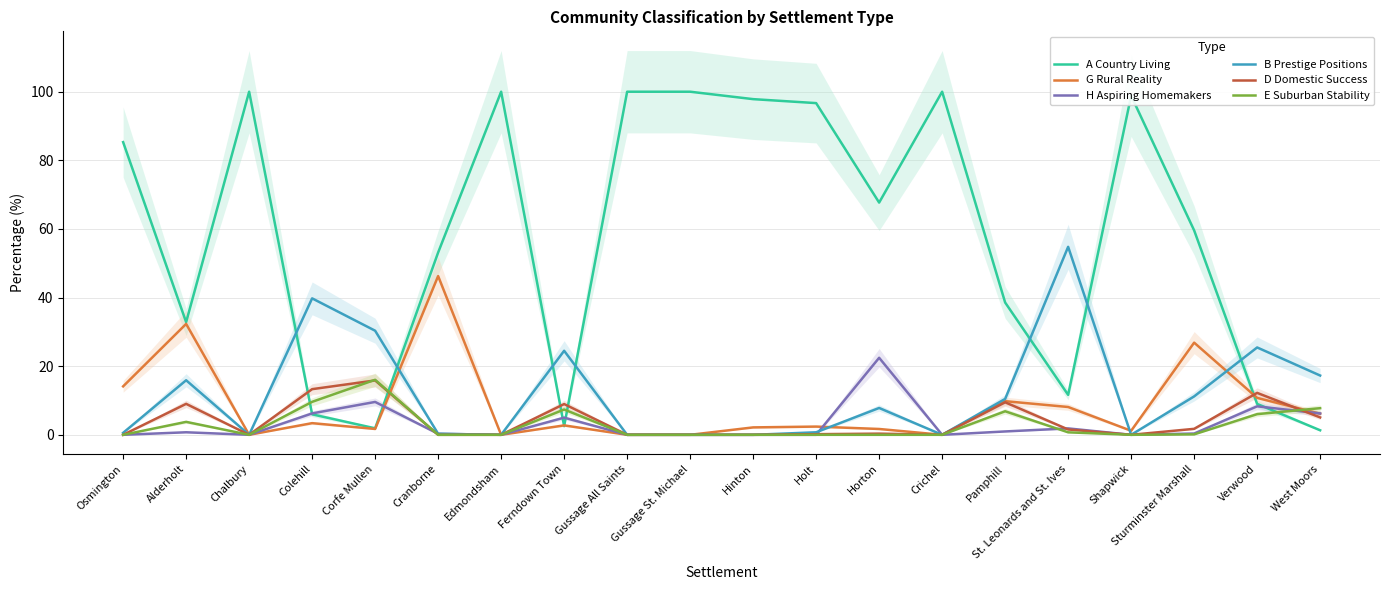

Rank the series at Gussage St. Michael from lowest to highest value.

G Rural Reality, H Aspiring Homemakers, B Prestige Positions, D Domestic Success, E Suburban Stability, A Country Living